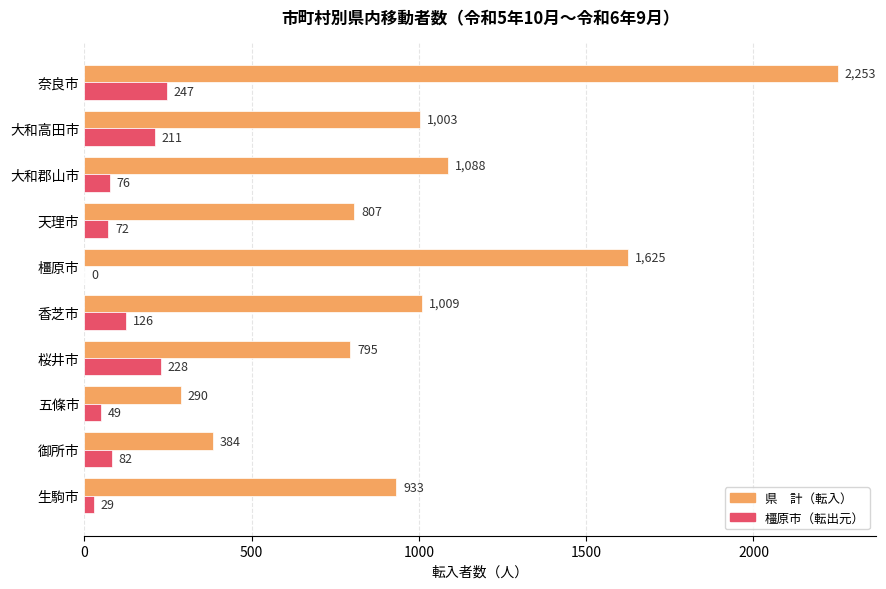

What is the greatest value displayed?

2253